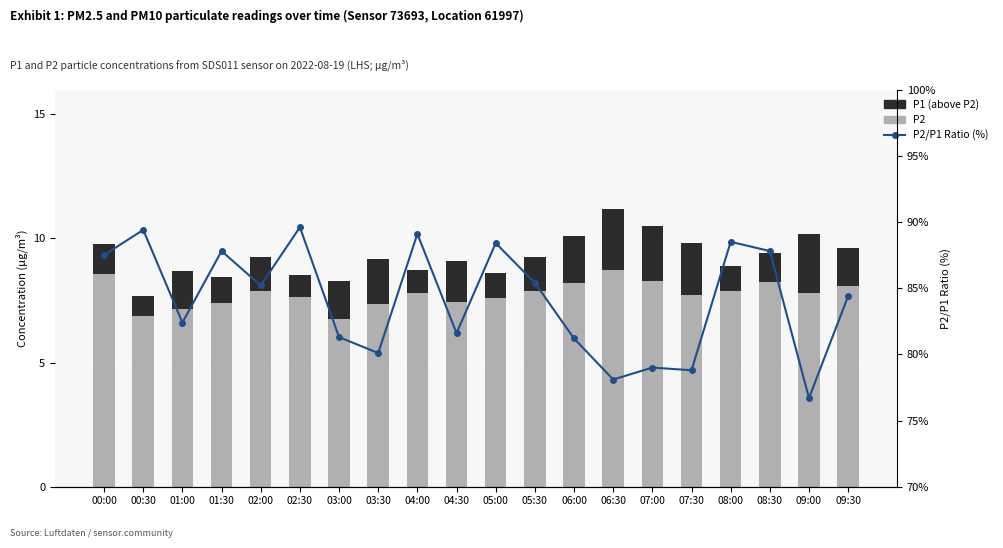

Which series has the largest range (max minus min)?

P2/P1 Ratio (%)